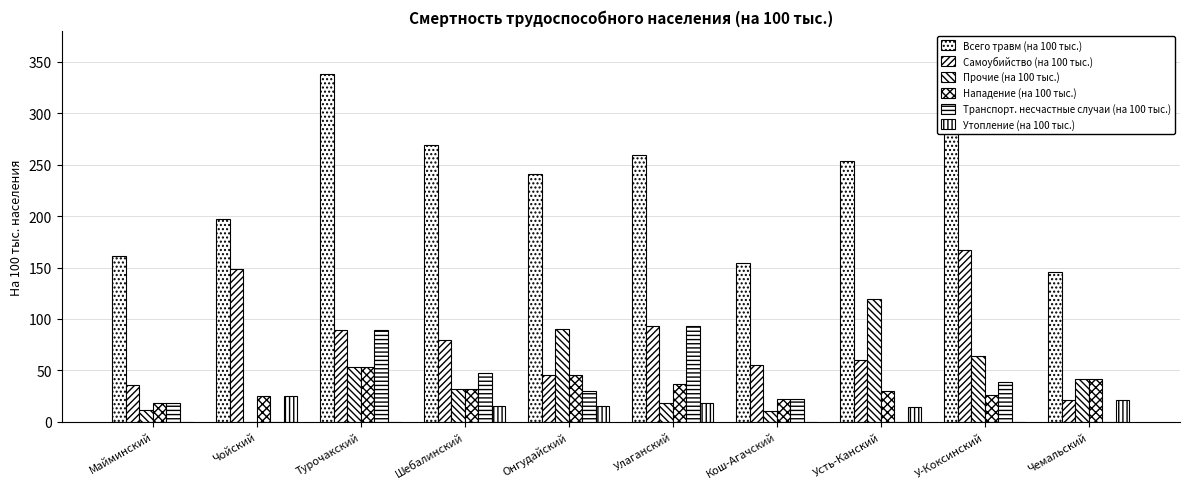

Does the chart contain stacked bars?

No